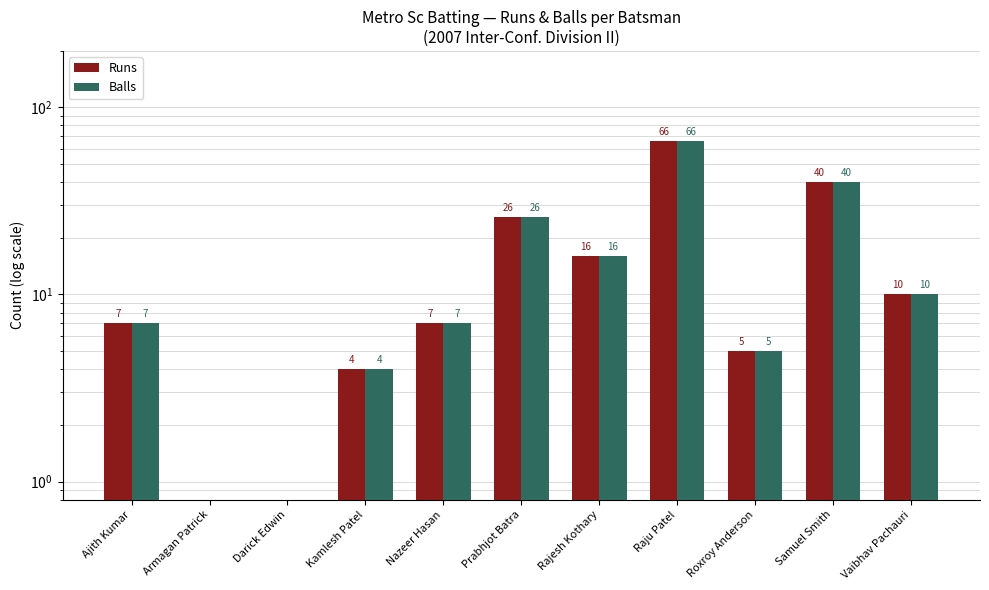

What is the total value across all series at Roxroy Anderson?

10